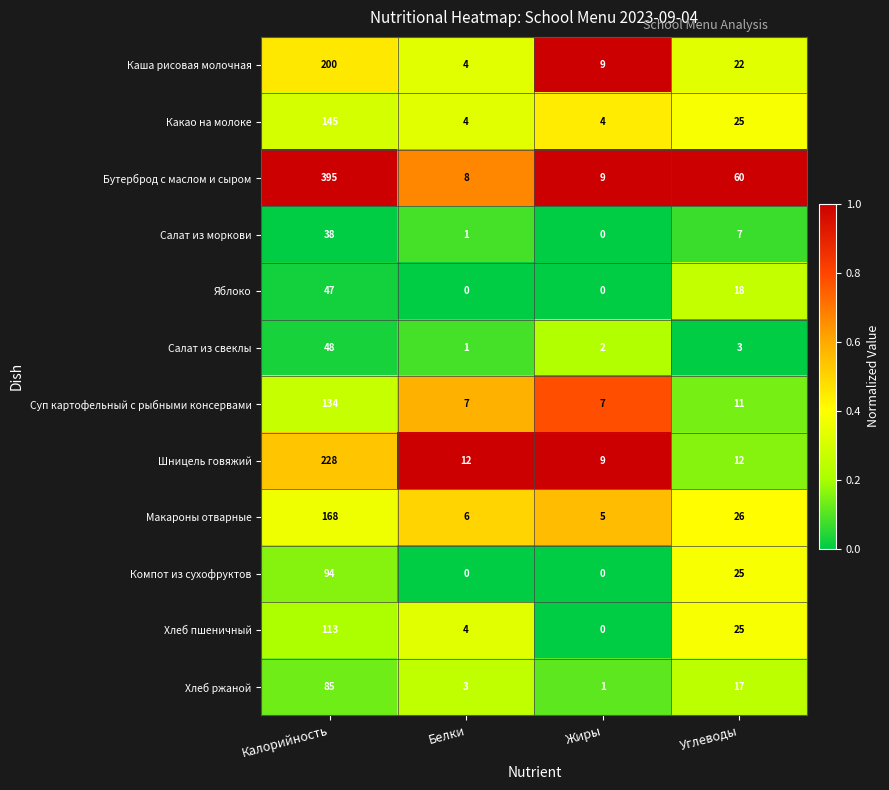

Which category has the highest value in the Бутерброд с маслом и сыром series?

Калорийность